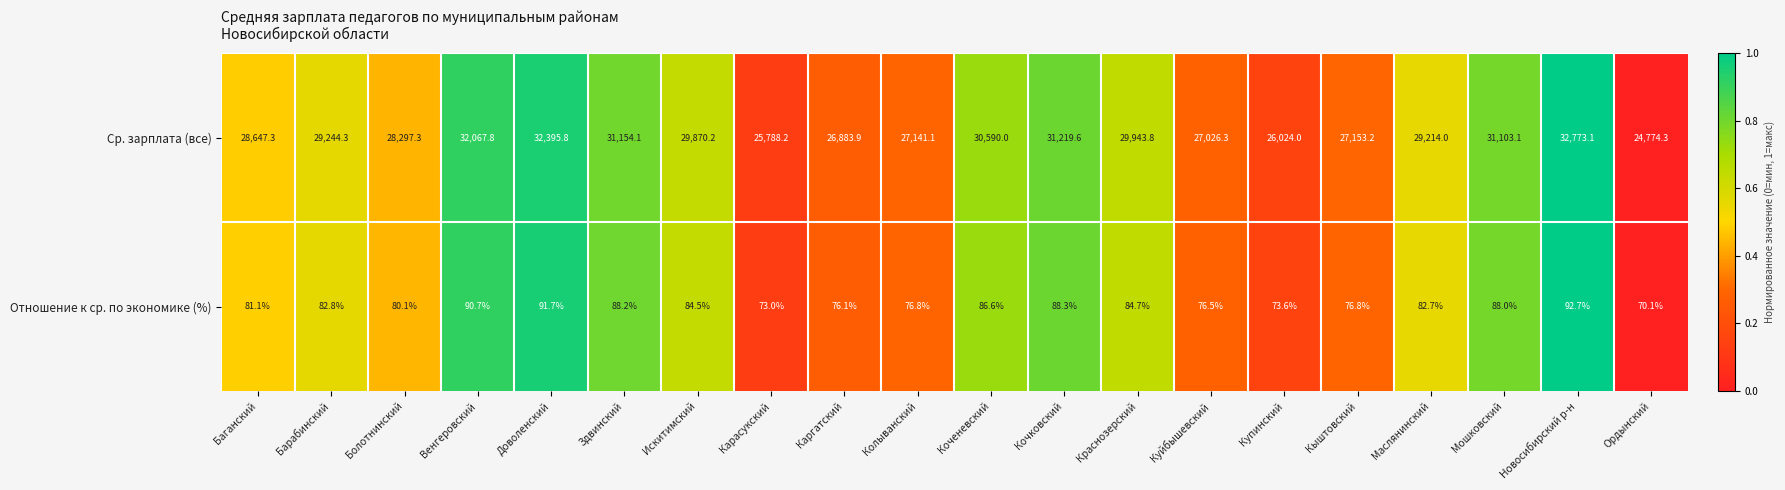

Is it true that Ср. зарплата (все) equals 48949.0 at Коченевский?

False